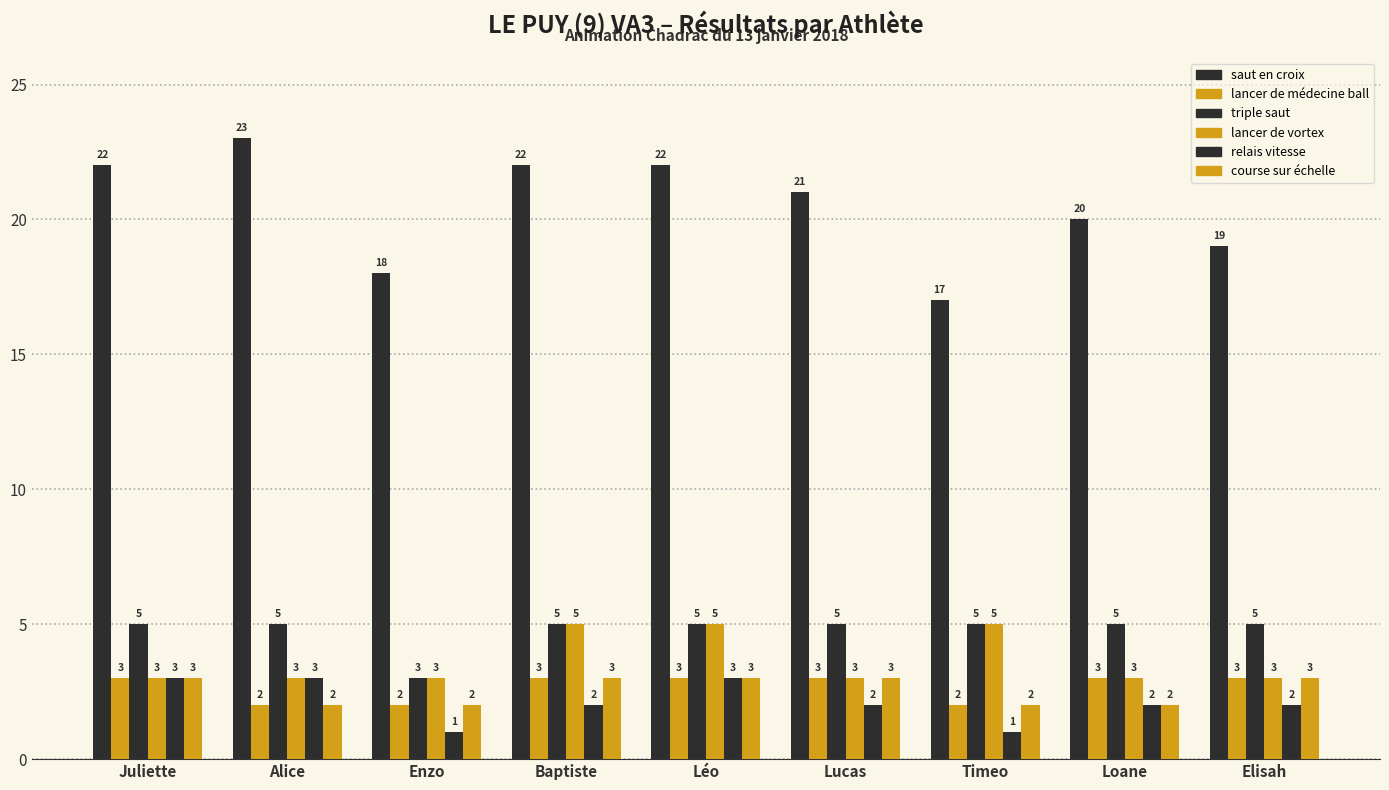

Count the number of categories in the chart.

9